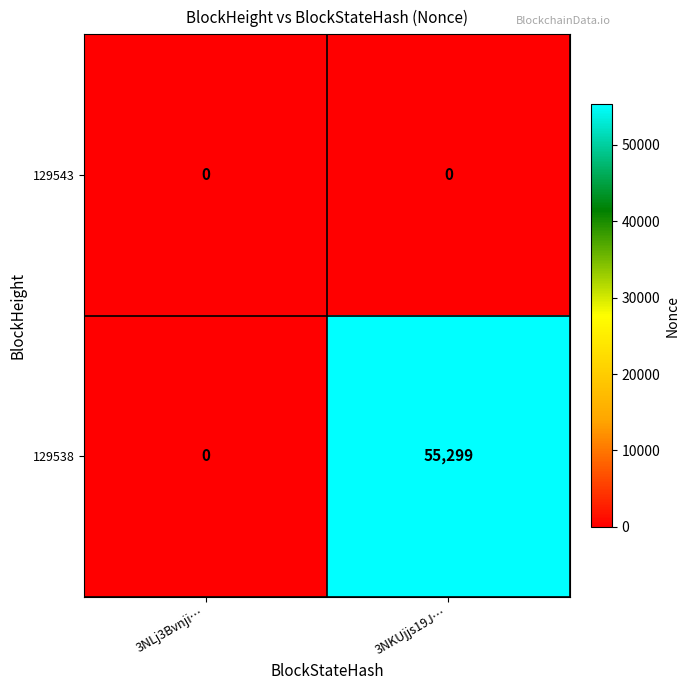

At which category is the sum across all series the highest?

3NKUjjs19J…